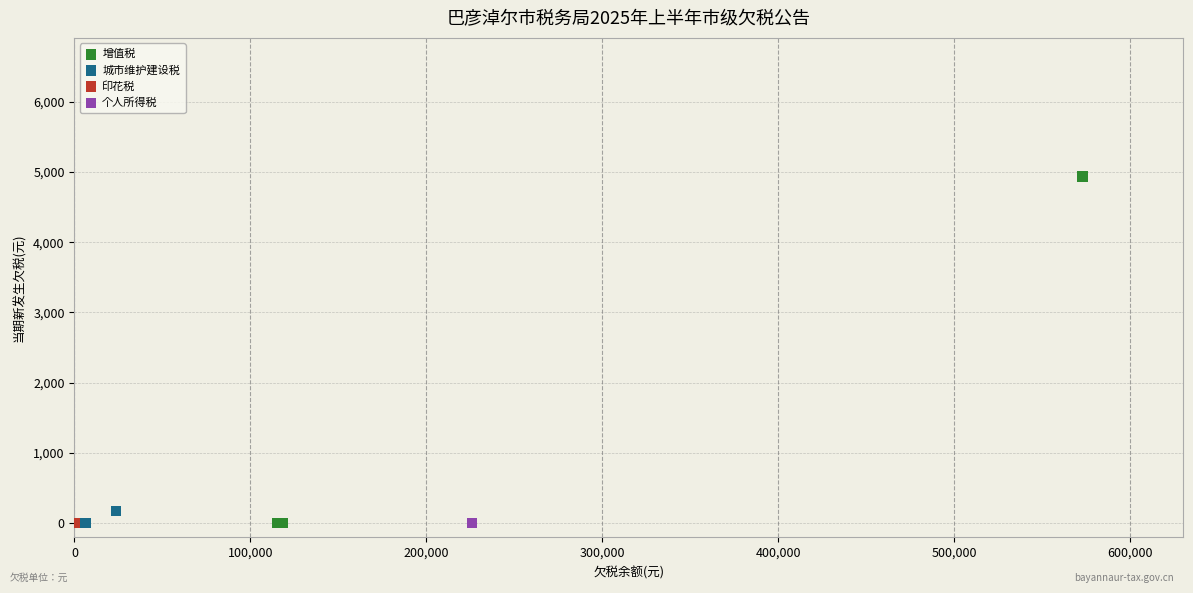

Which series contains the highest Y value?

增值税